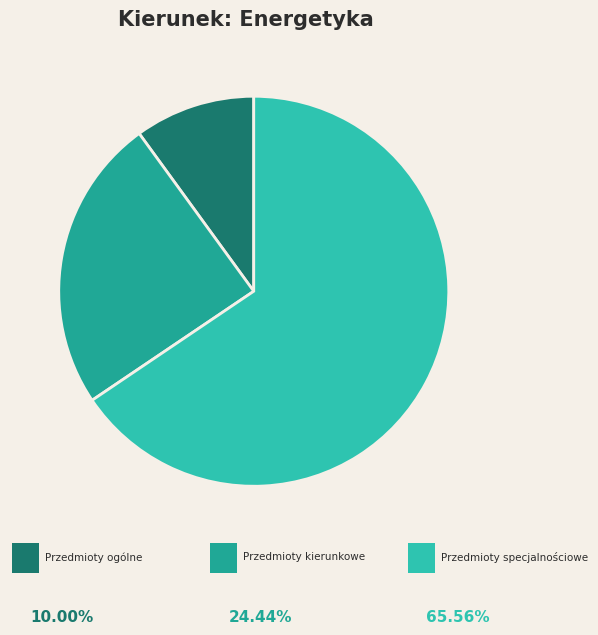

Is there a majority slice in this chart?

Yes